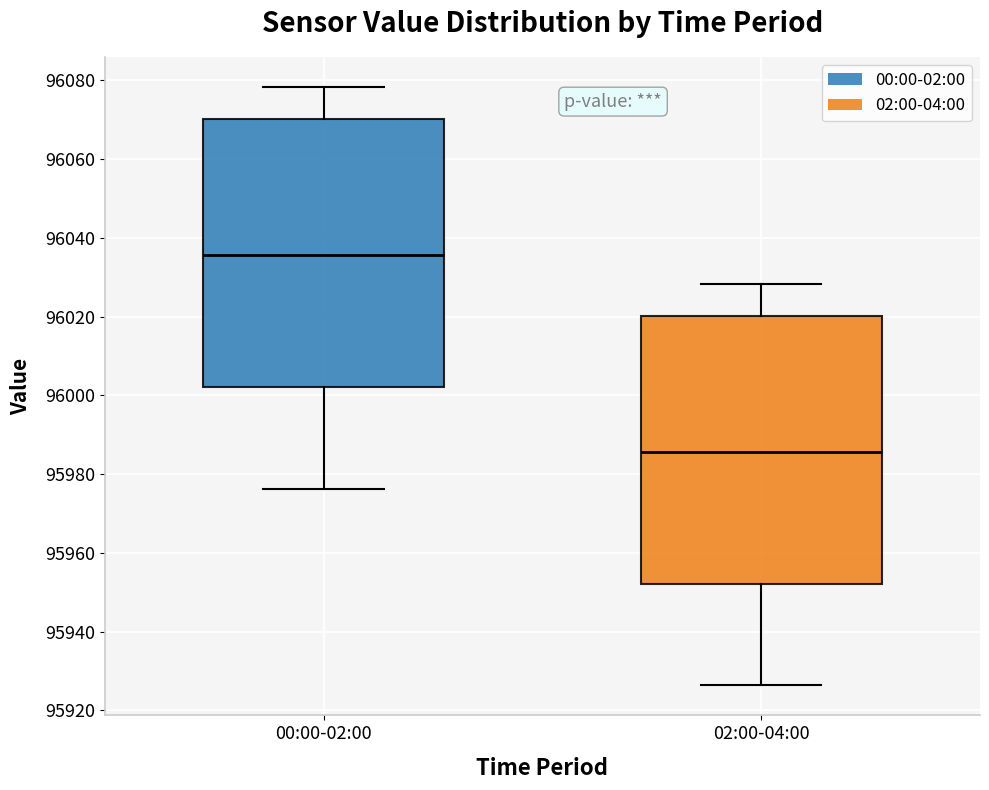

Which box has the lowest median line?

02:00-04:00